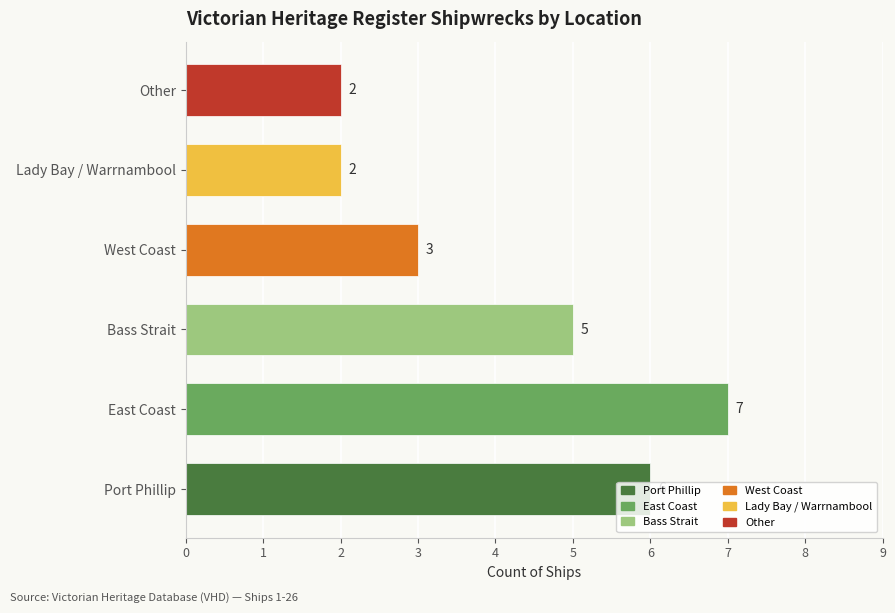

How many series are shown in this chart?

1